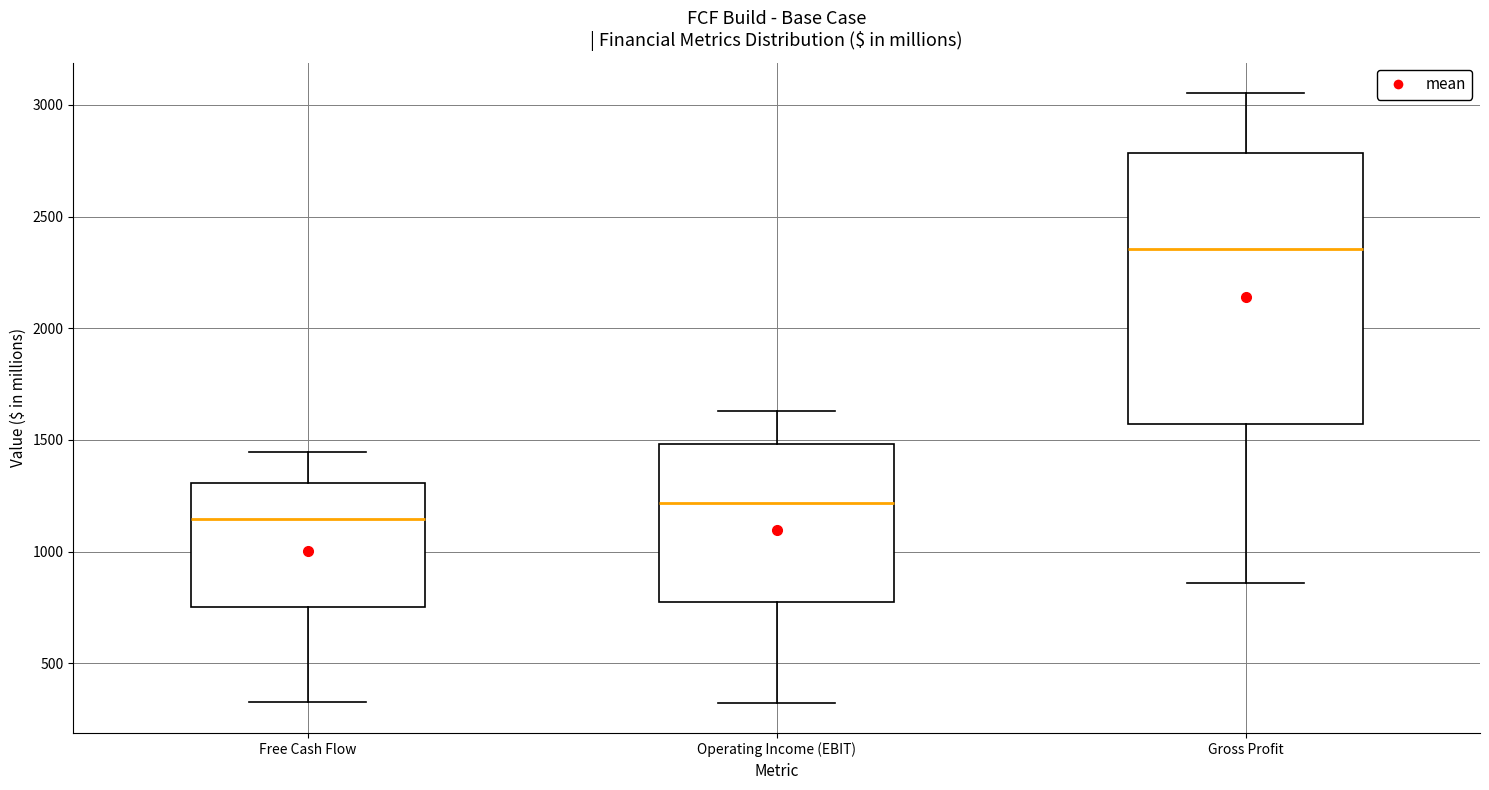

Reading left to right, read every box against the y-axis: the position of its median line, the range the box covers, and the ends of its whiskers. The values are not printed on the chart, so give them approximately, as read against the axis.

Free Cash Flow: median 1150, box 750 to 1300, whiskers 300 to 1450
Operating Income (EBIT): median 1200, box 750 to 1500, whiskers 300 to 1650
Gross Profit: median 2350, box 1550 to 2800, whiskers 850 to 3050